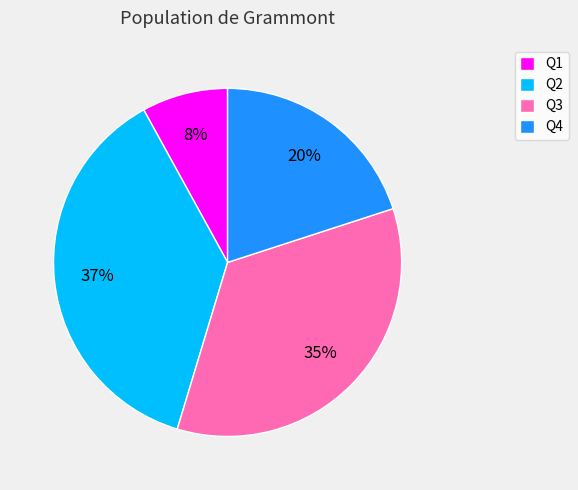

Between Q4 and Q1, which is larger?

Q4